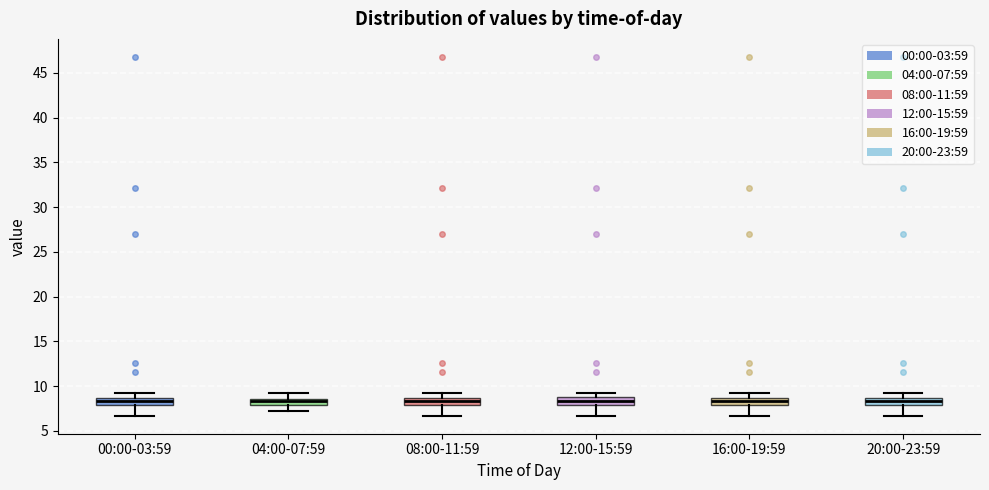

Where is the upper edge of the box for 16:00-19:59 on the y-axis? The values are not printed on the chart, so give them approximately, as read against the axis.

8.5